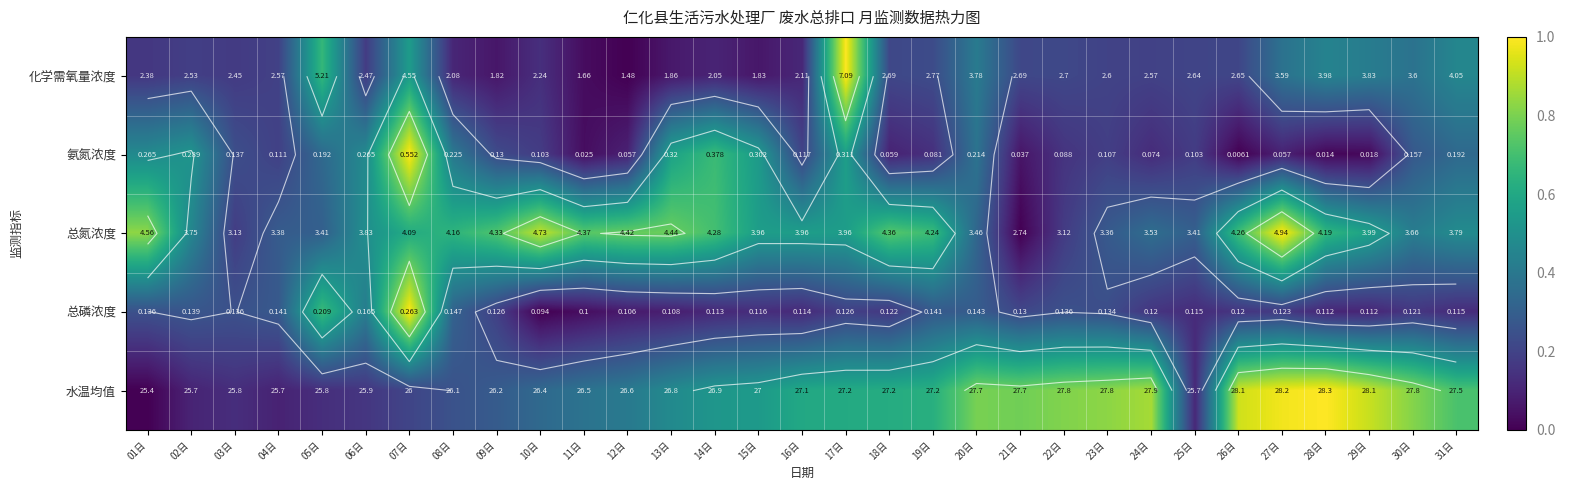

At which category does the chart reach its peak across all series?

17日